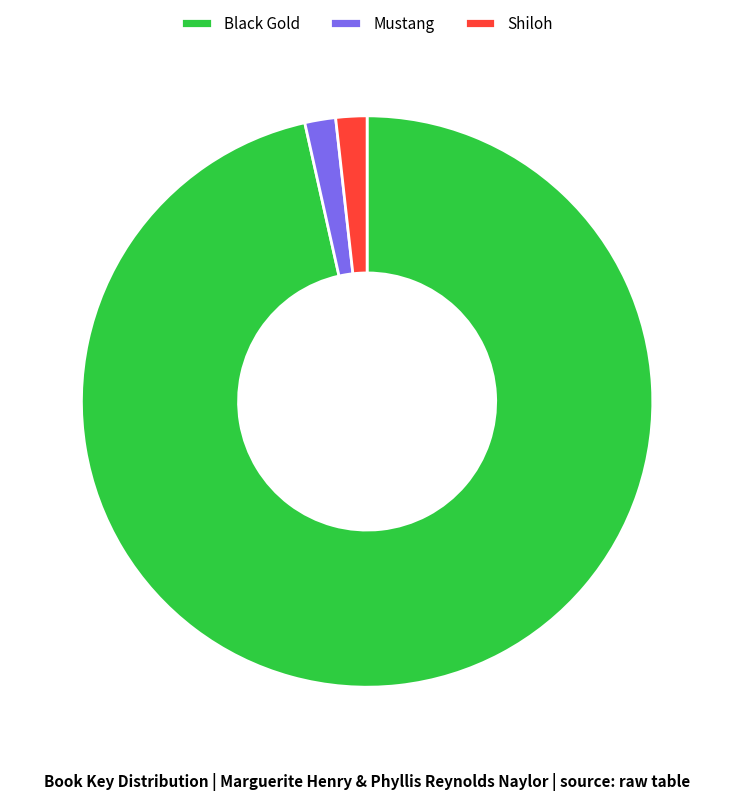

Which has a higher value, Shiloh or Black Gold?

Black Gold